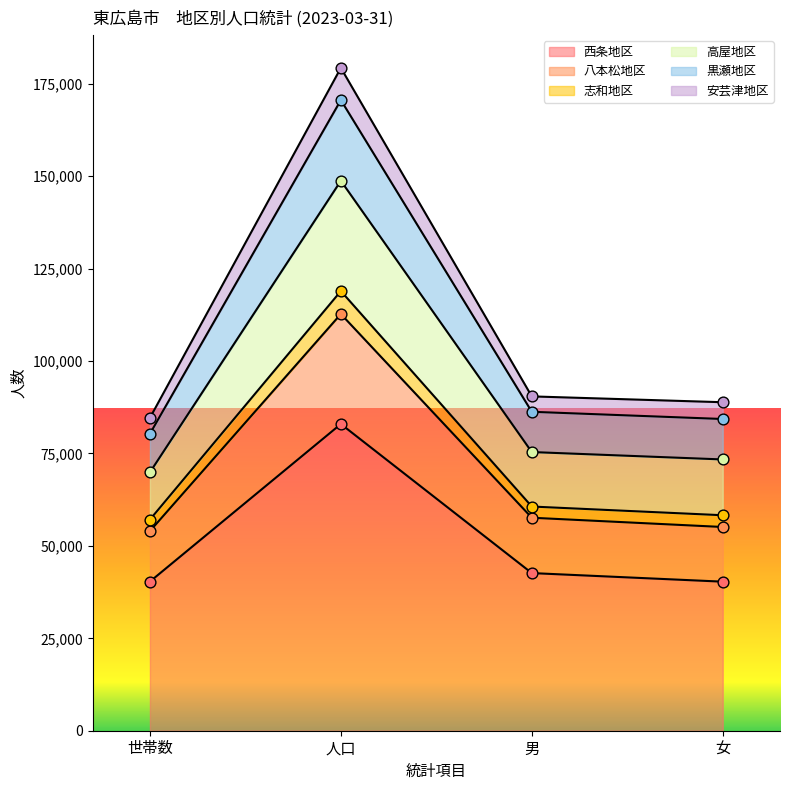

True or false: 西条地区 has more than 2 points higher than both neighbors.

False